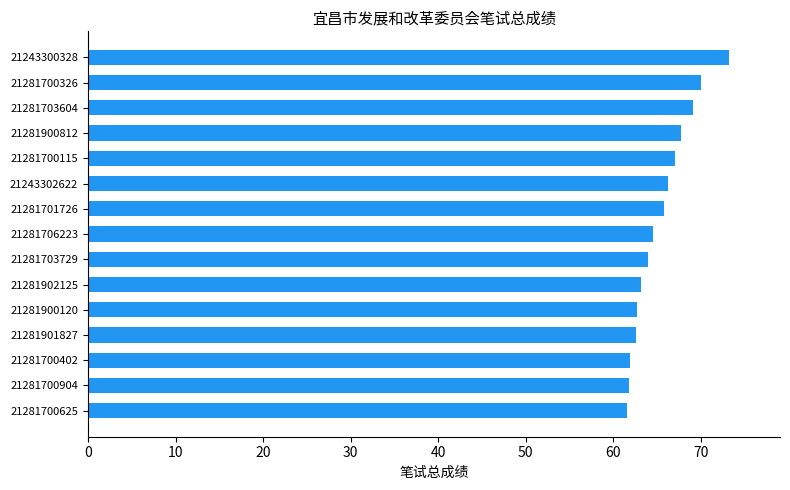

What is the ratio of the value at 21281901827 to the value at 21281900120?

1.0